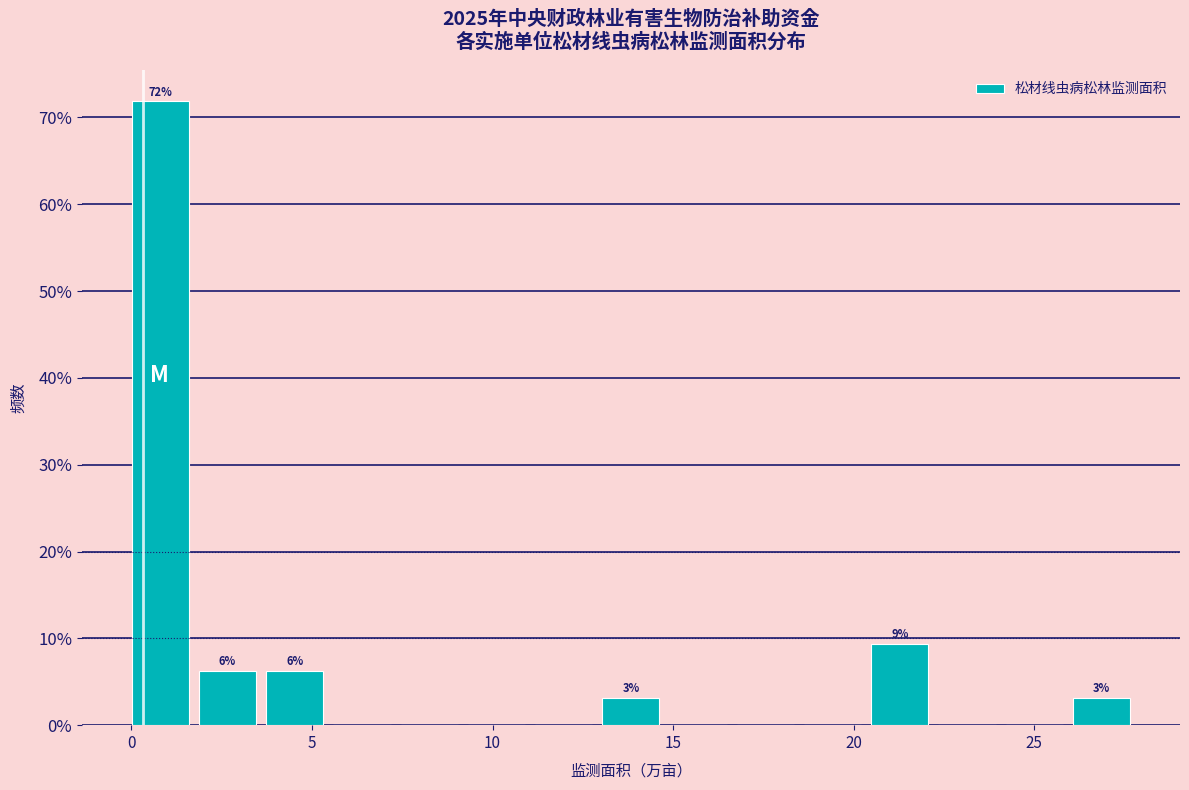

Read against the x-axis, roughly where is the centre of the tallest bar?

1.0